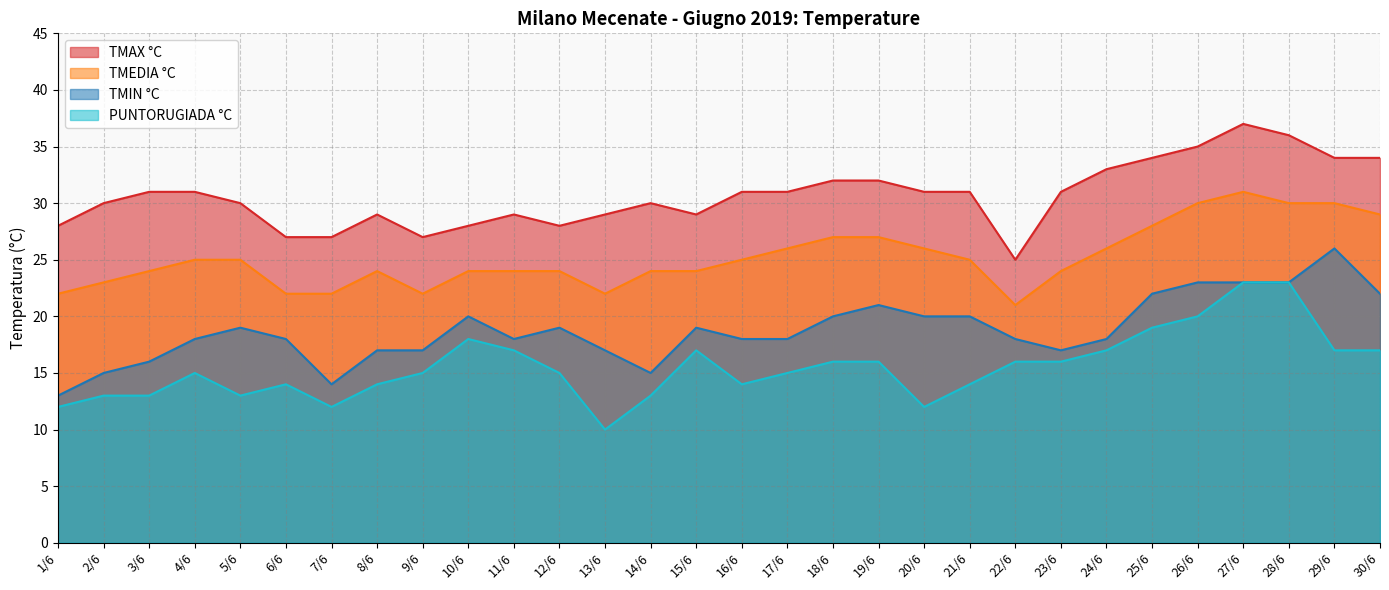

True or false: TMAX °C and TMEDIA °C cross at least once.

False